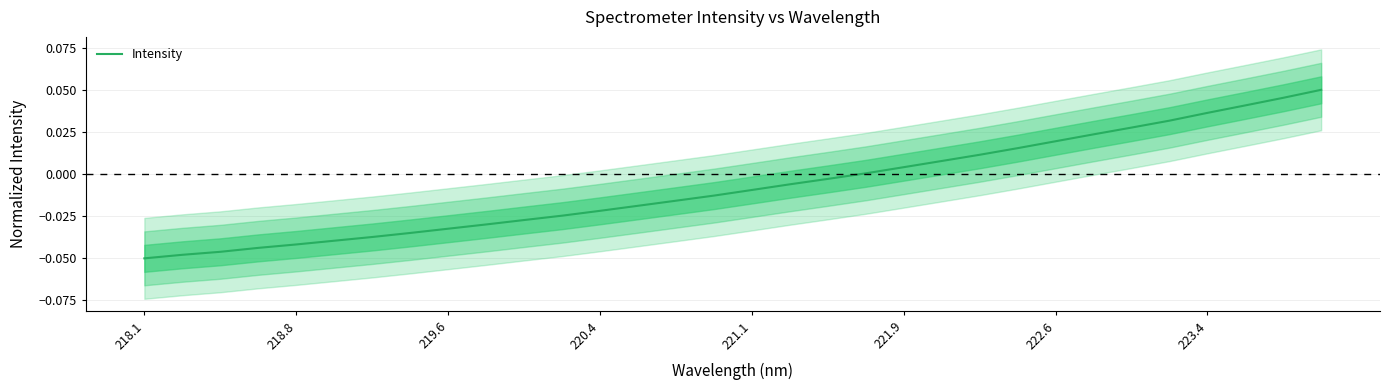

Is it true that the value at 31 is 0.1?

False